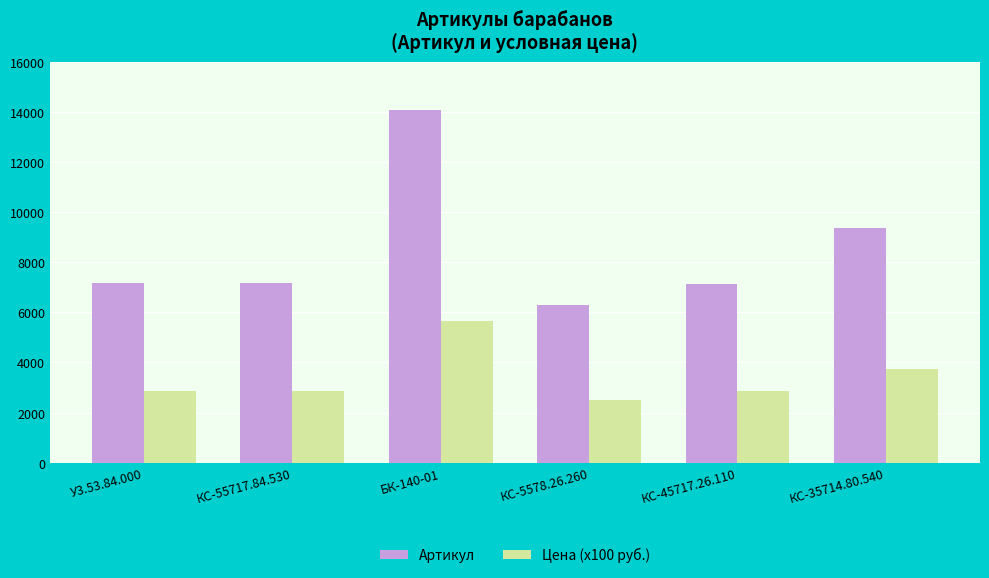

What is the total value across all series at КС-35714.80.540?

13143.2